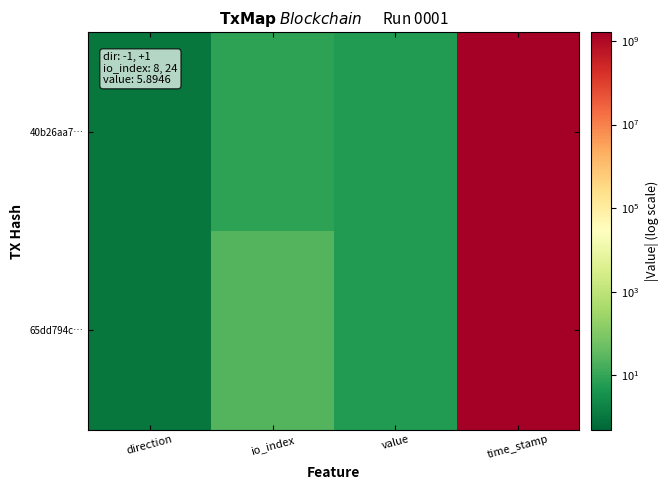

What is the total value across all series at io_index?

32.0